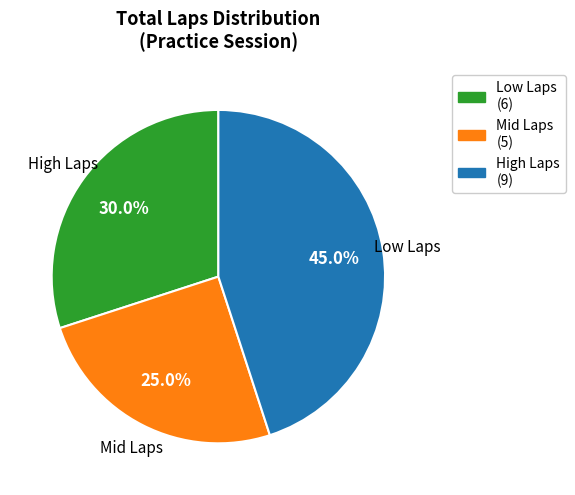

To the nearest percent, what is the average slice percentage?

33%